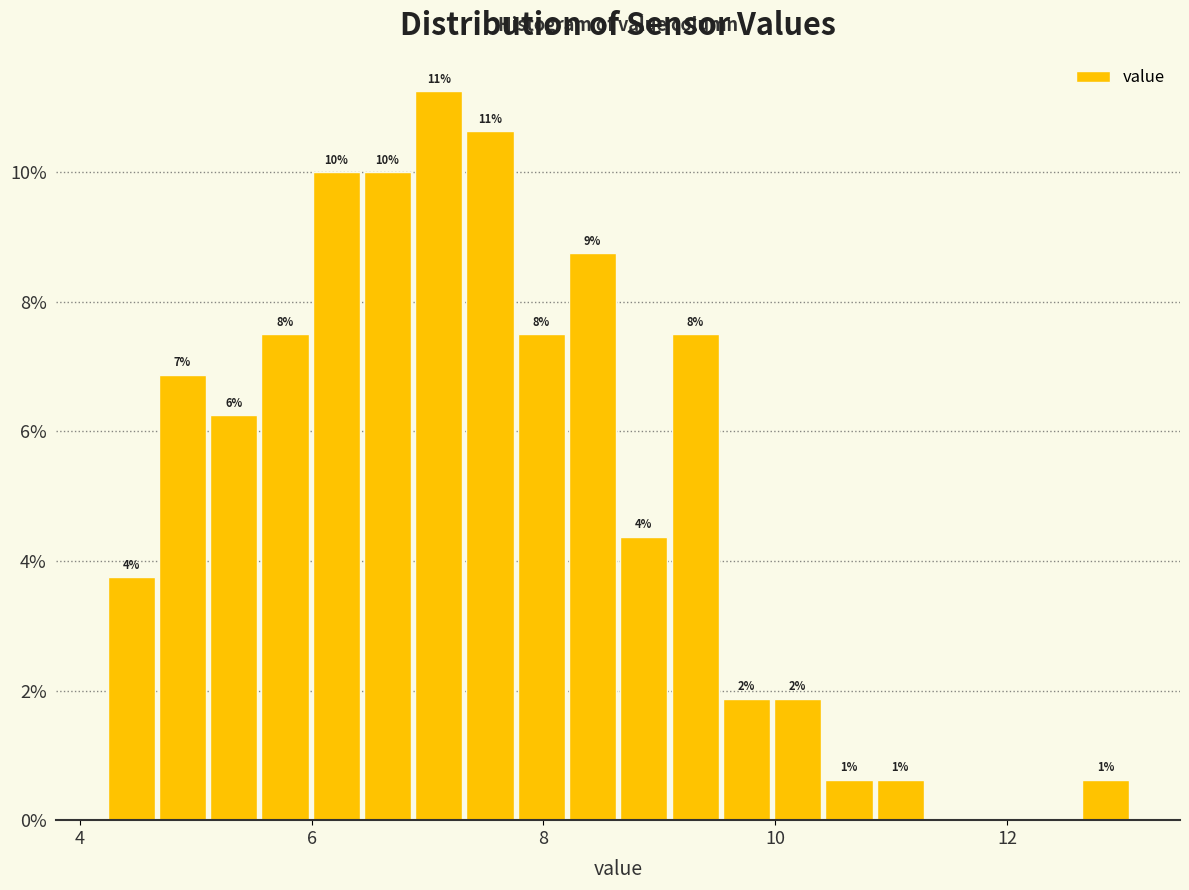

Around what value on the x-axis is the tallest bar? Give the approximate position of its centre, as read against the axis.

7.0